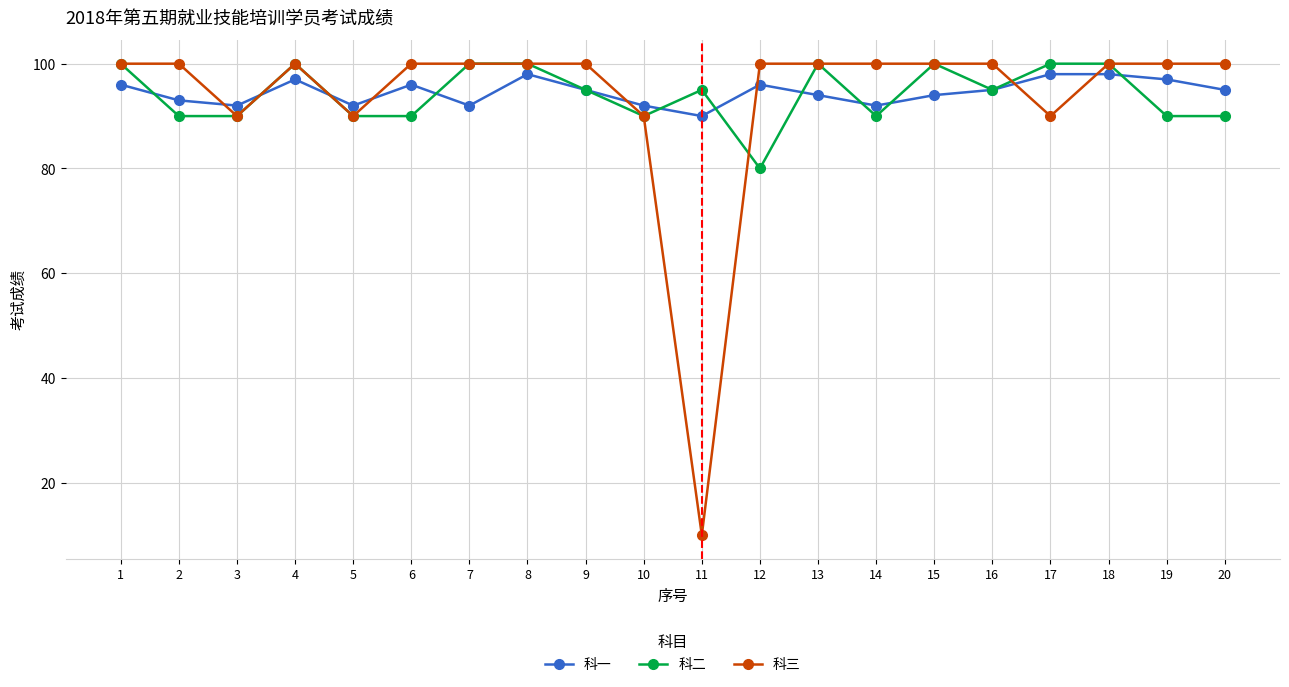

Count the 科一 values in the range 92 to 97.

16